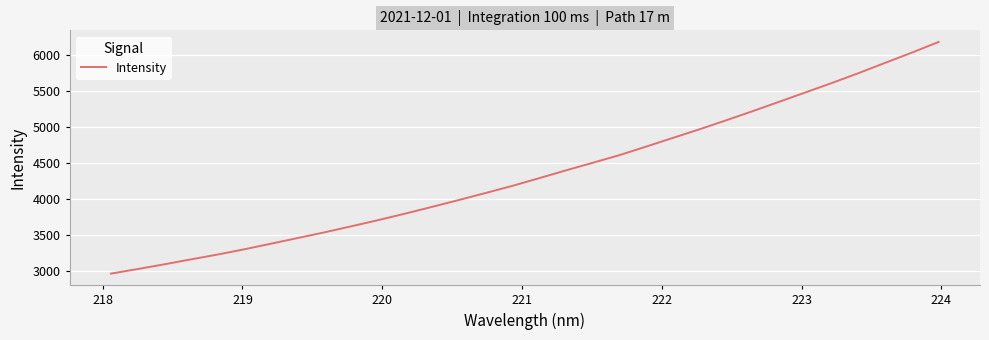

What is the difference between the maximum and minimum values?

3216.9